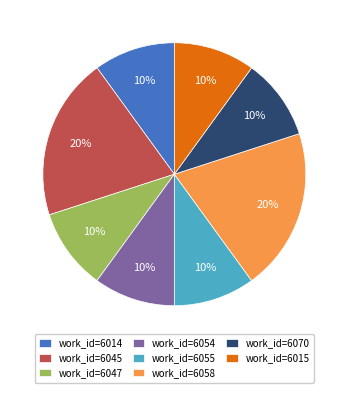

True or false: work_id=6055 accounts for 10% of the total.

True